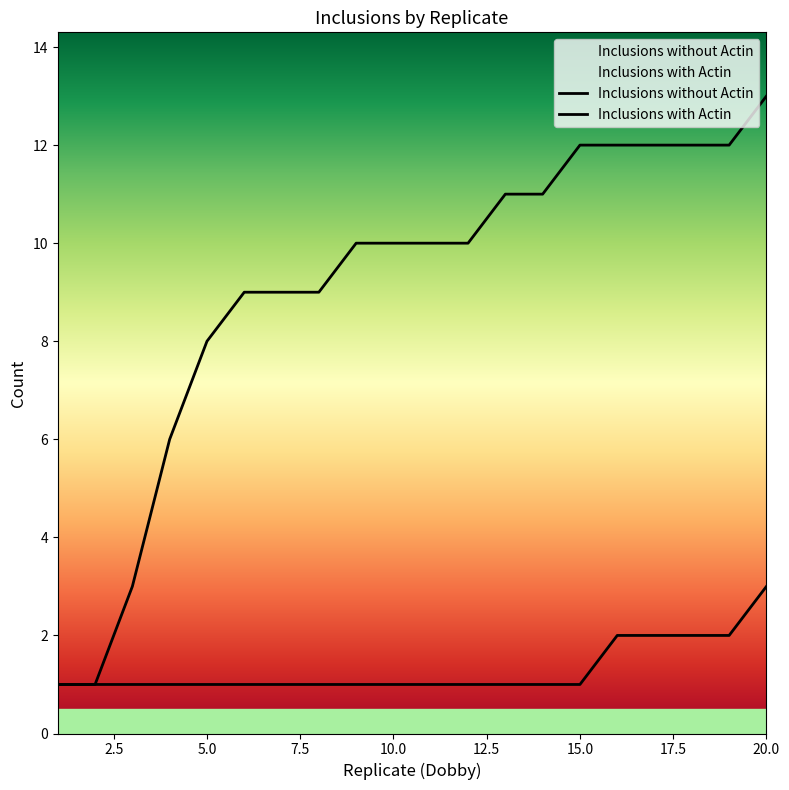

Rank the series by their average value, from highest to lowest.

Inclusions with Actin, Inclusions without Actin